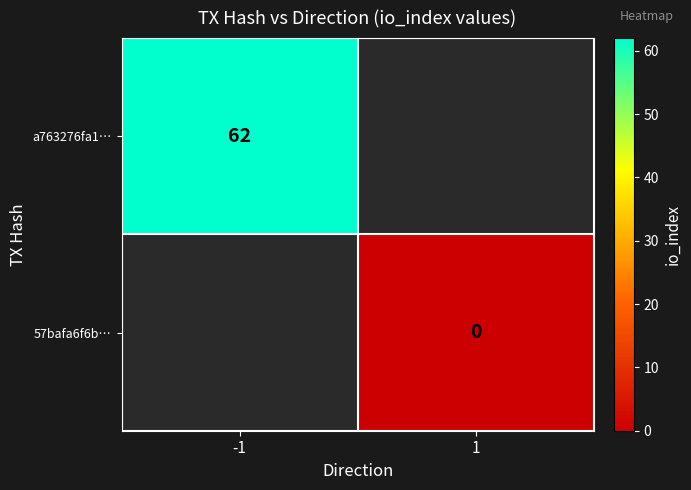

At how many categories does at least one series exceed 56?

1